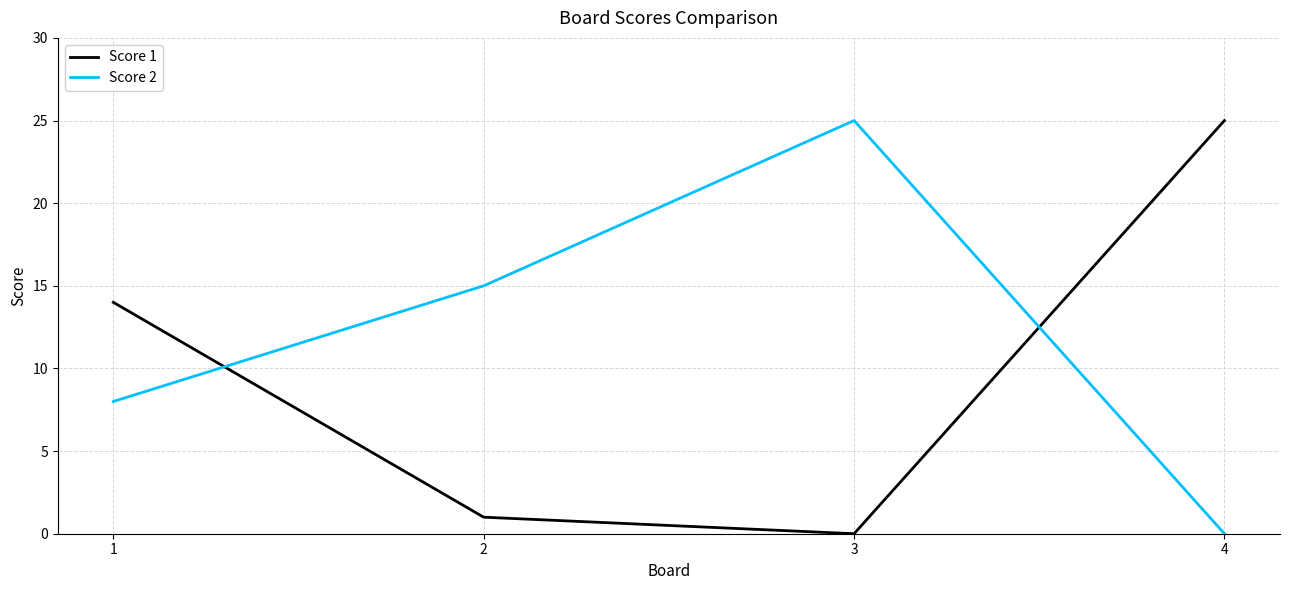

How many lines are shown in the chart?

2